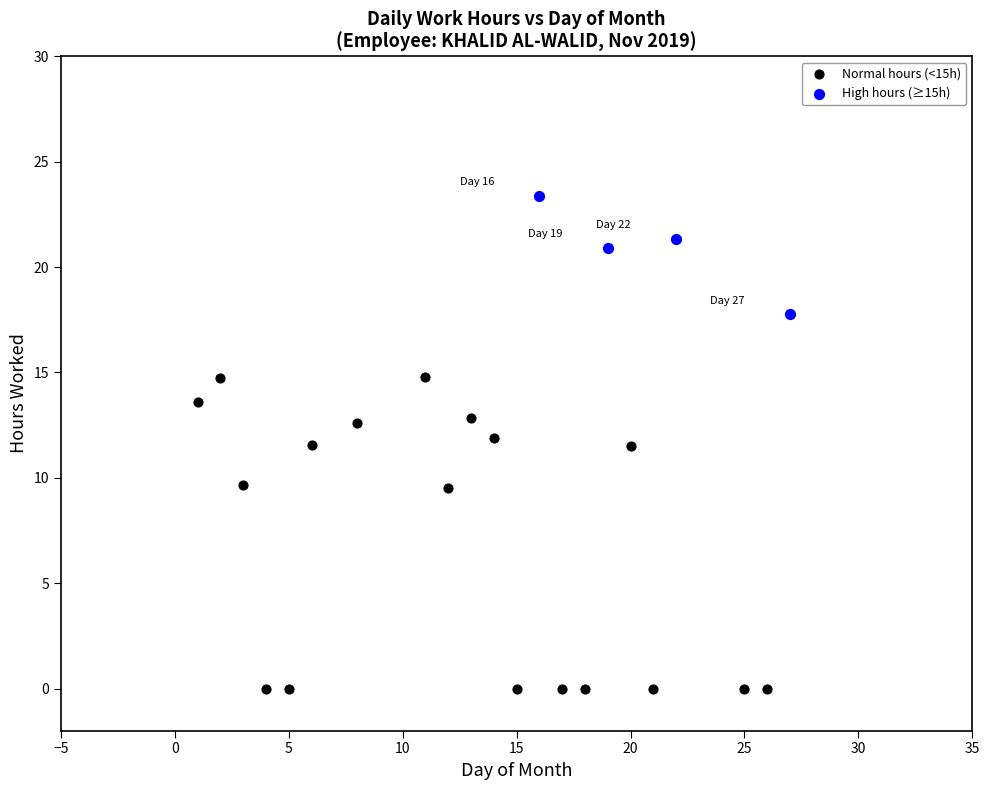

Which series reaches the maximum Y coordinate?

High hours (≥15h)